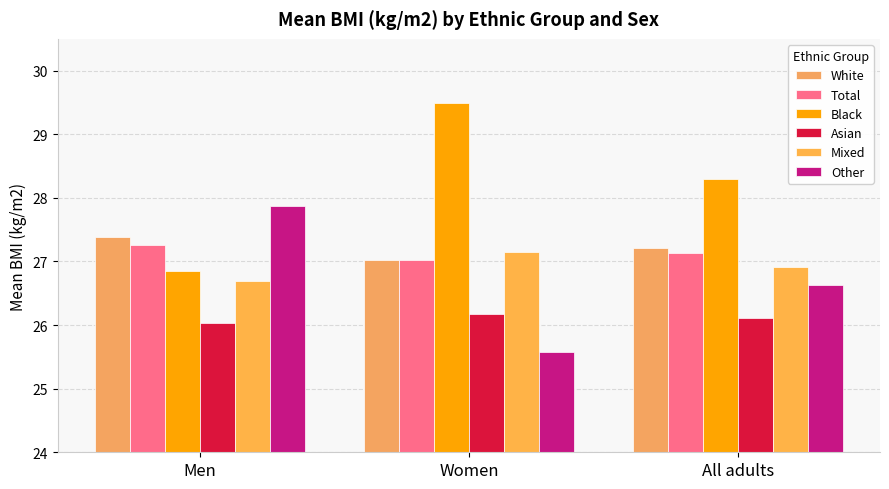

What is the approximate value of Asian at Women?

26.2